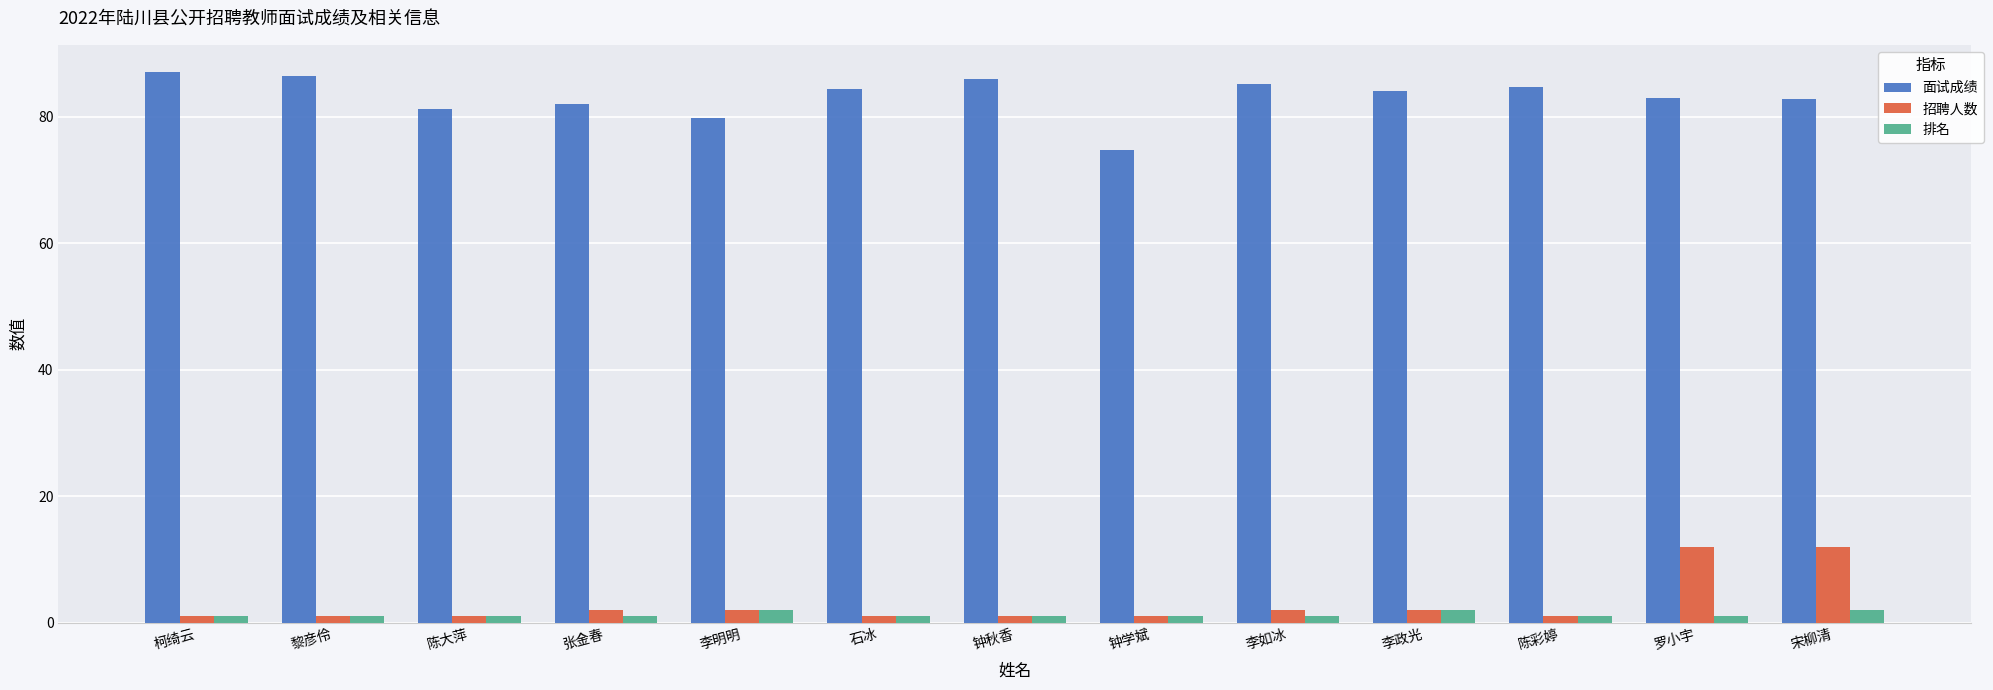

What is the highest value of the 面试成绩 series?

87.0